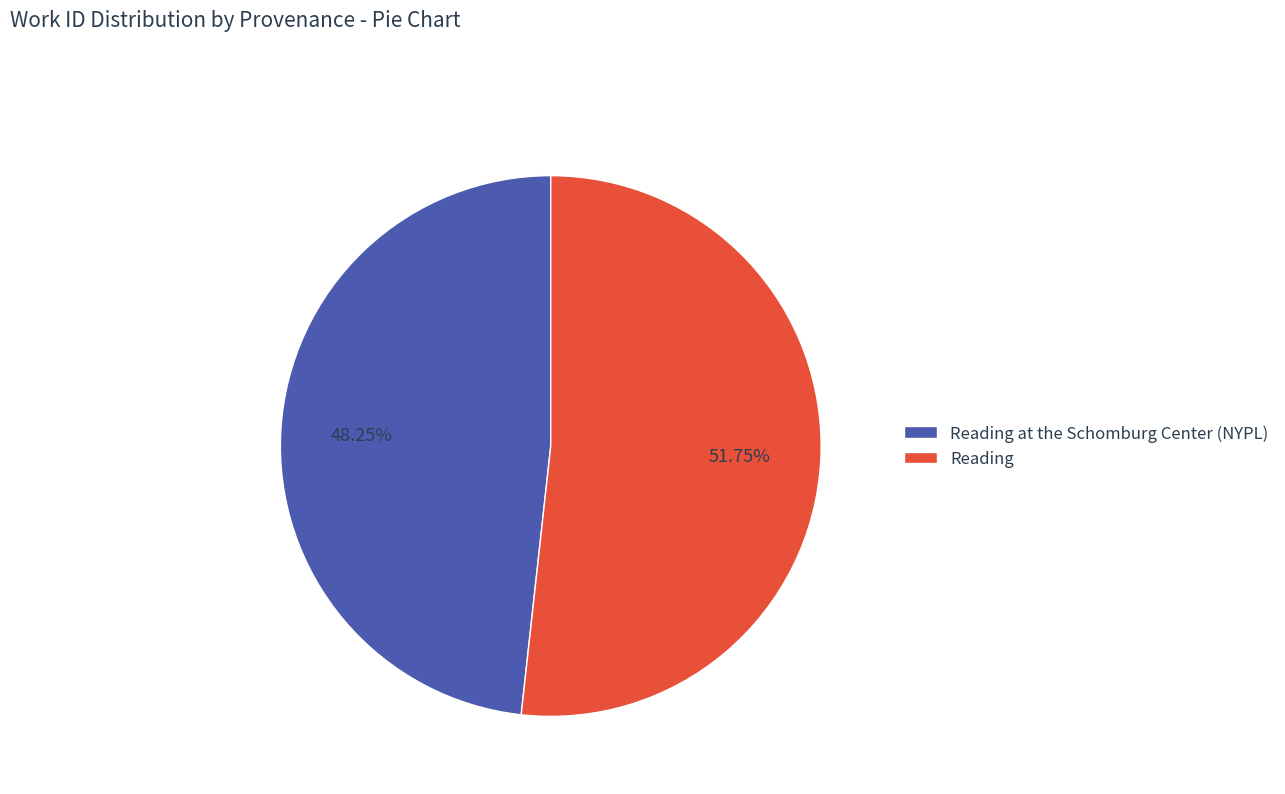

Rank the categories by value from lowest to highest.

Reading at the Schomburg Center (NYPL), Reading